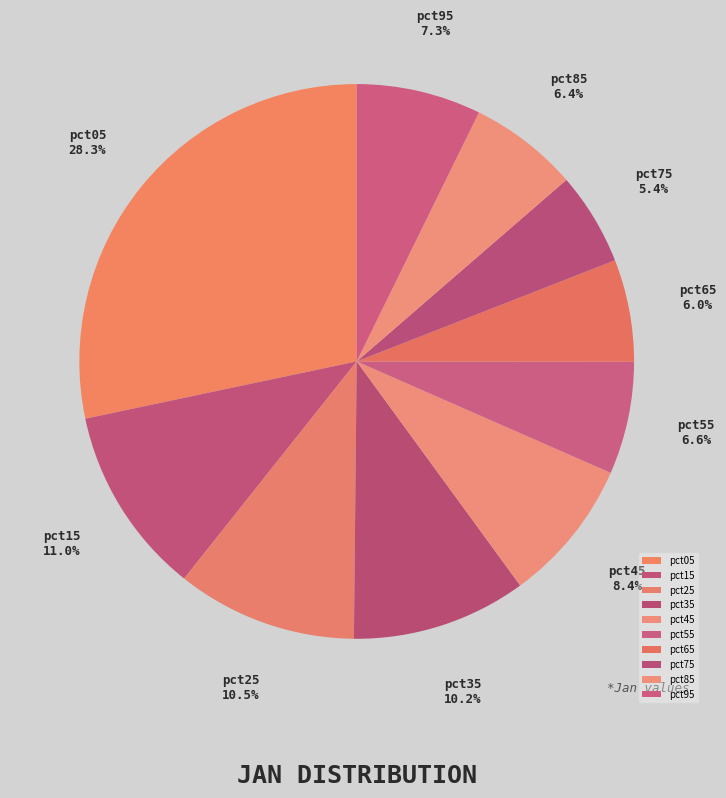

What percentage is the pct75 slice, to the nearest percent?

5%